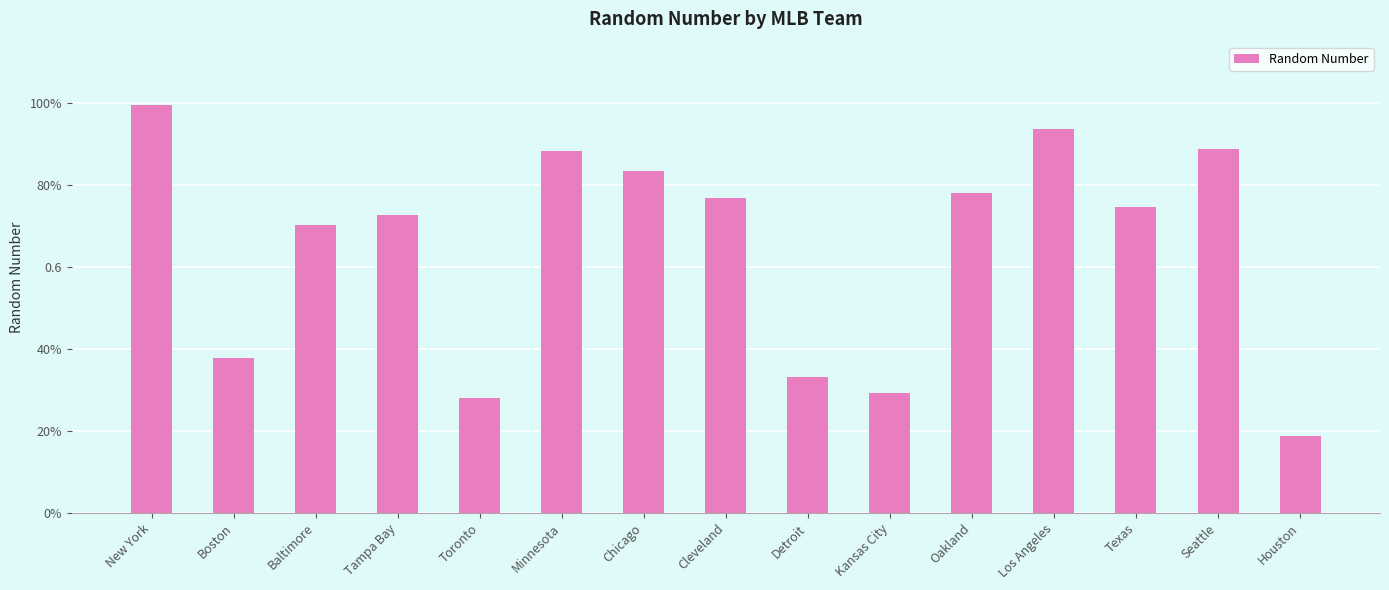

What is the sum of the values at Kansas City and Los Angeles?

1.2